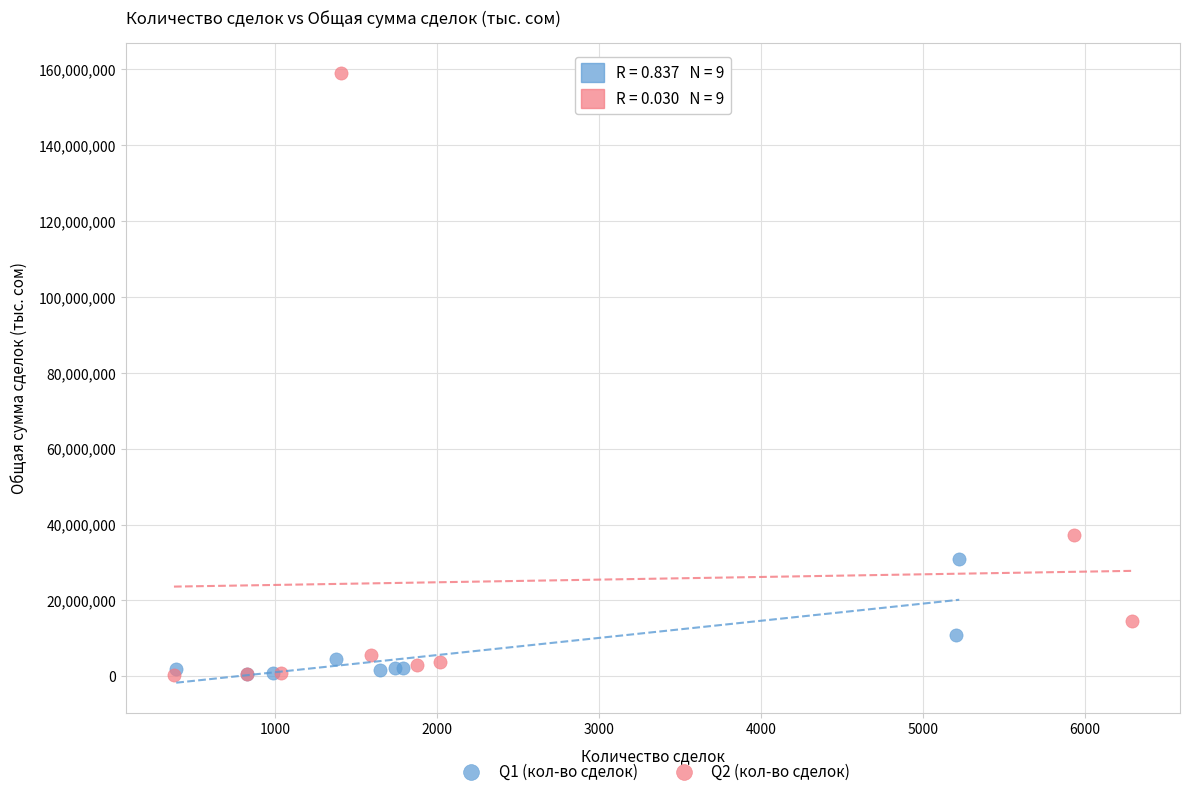

Which series has the widest spread of Y values?

Q2 (кол-во сделок)